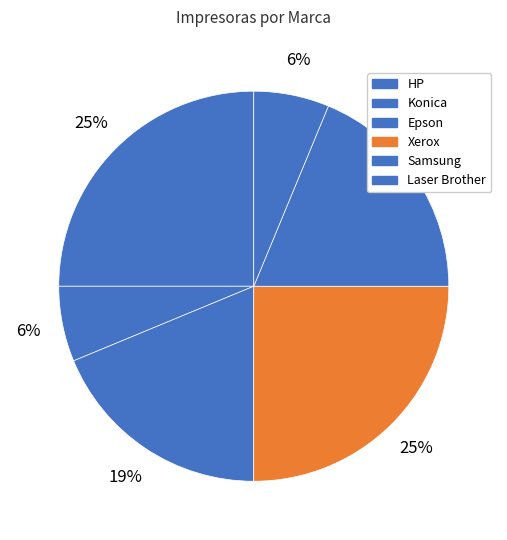

Which category has the biggest portion of the pie?

HP